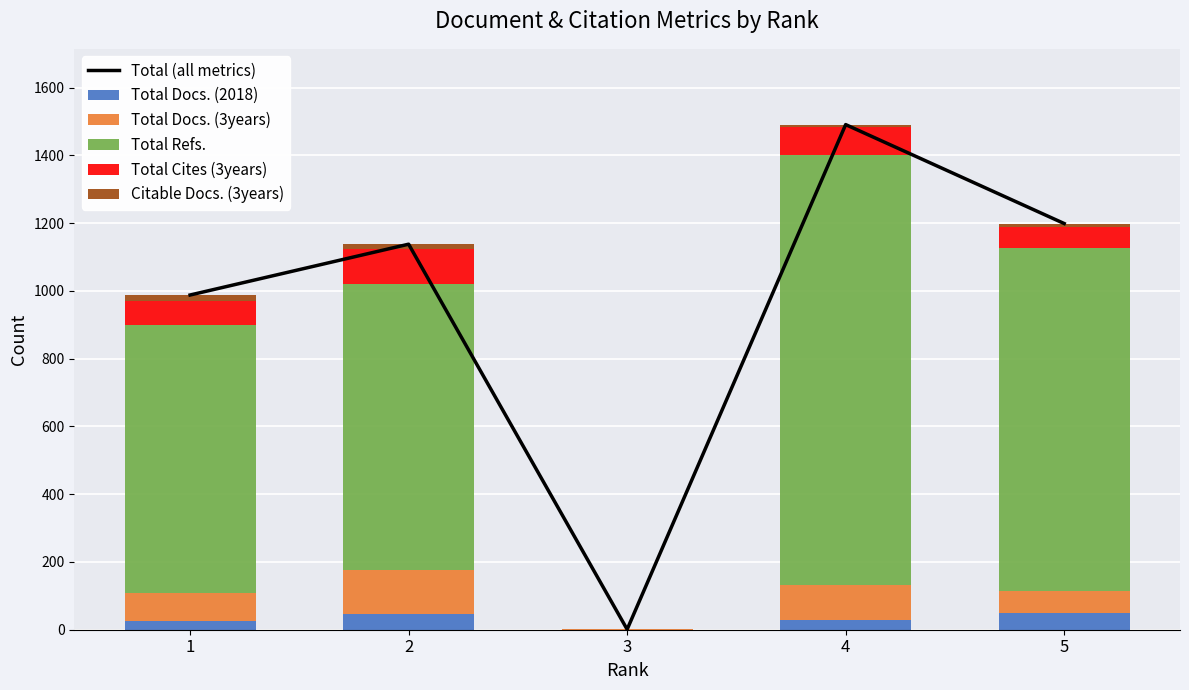

What is the maximum value for Total (all metrics)?

1491